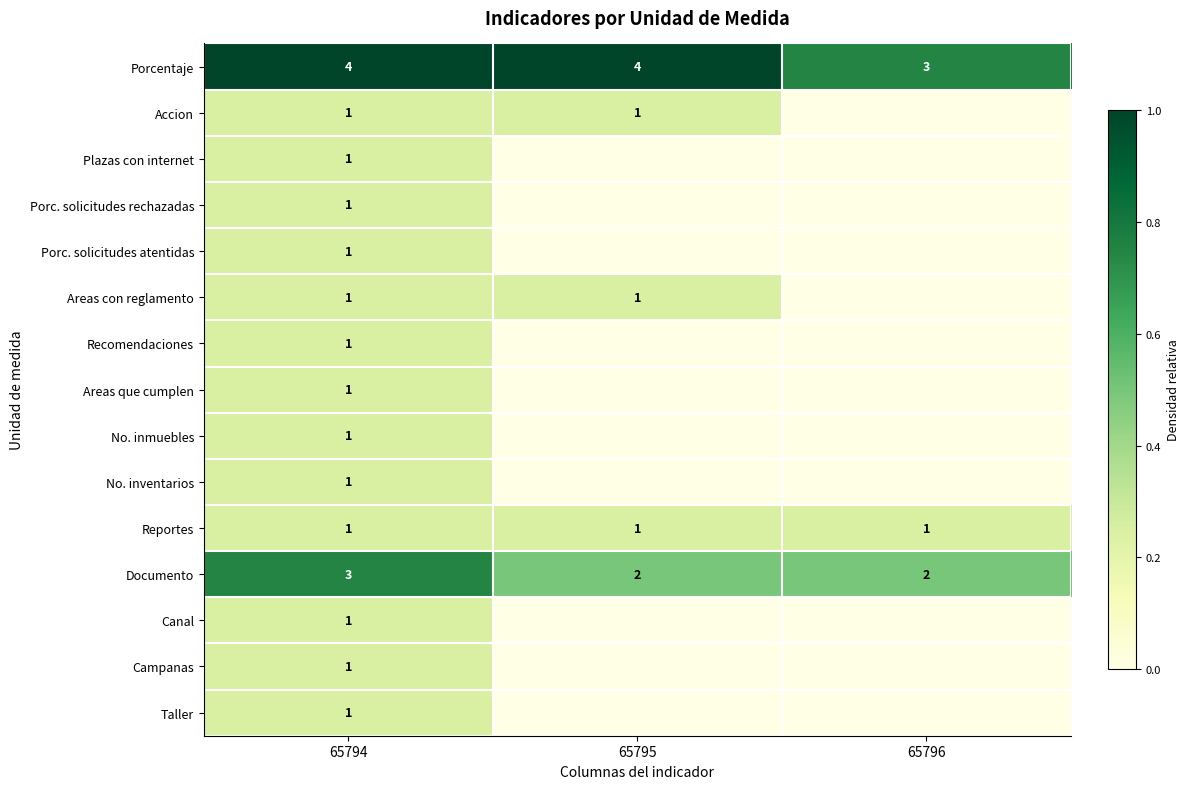

True or false: Porcentaje has a value of 2 at 65794.

False